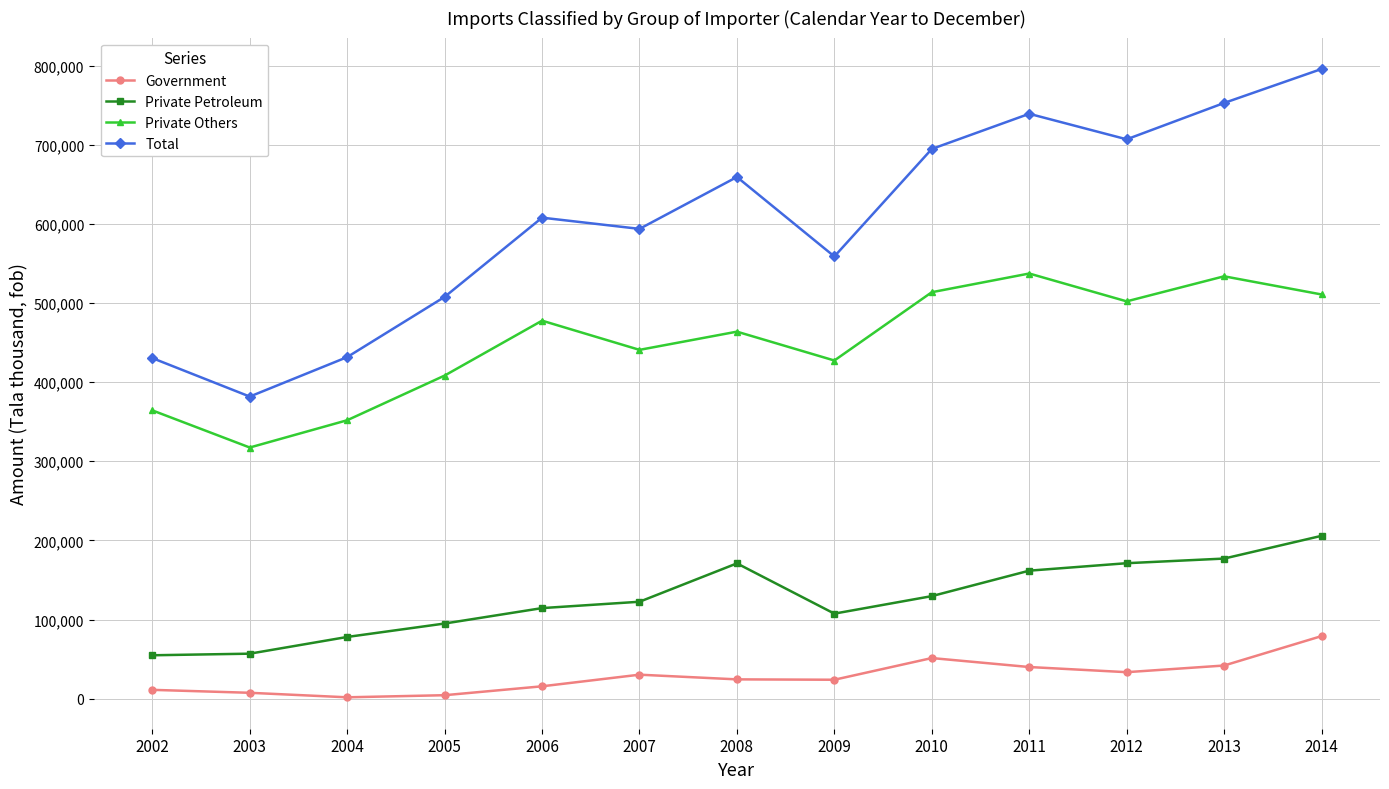

List the series in order of their peak value, lowest first.

Government, Private Petroleum, Private Others, Total